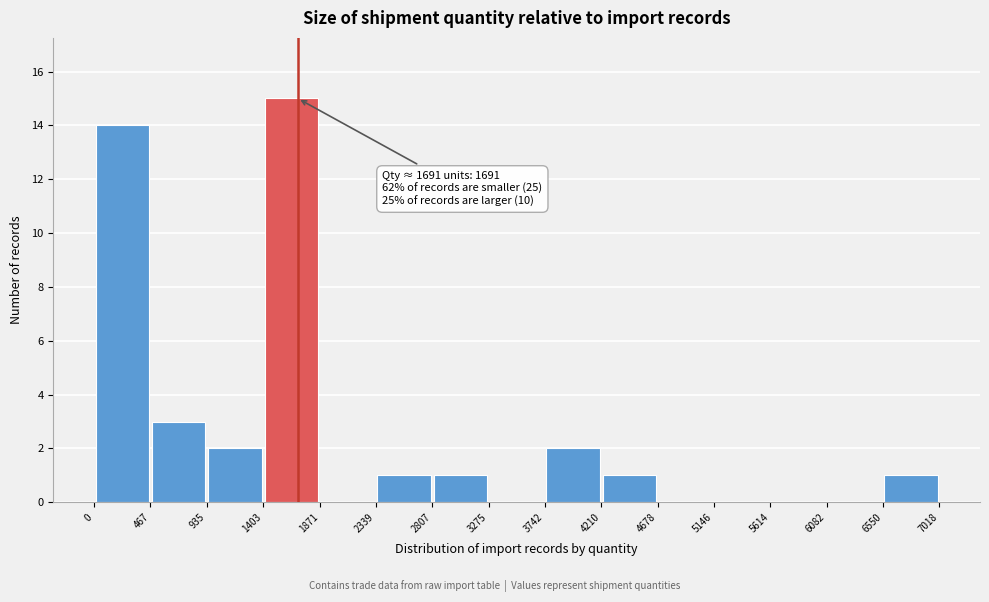

Over which range of the x-axis is the bar tallest?

1403 to 1871